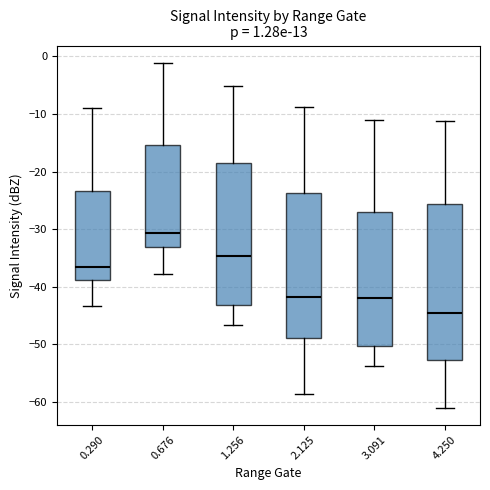

Which box's median line is the highest?

0.676